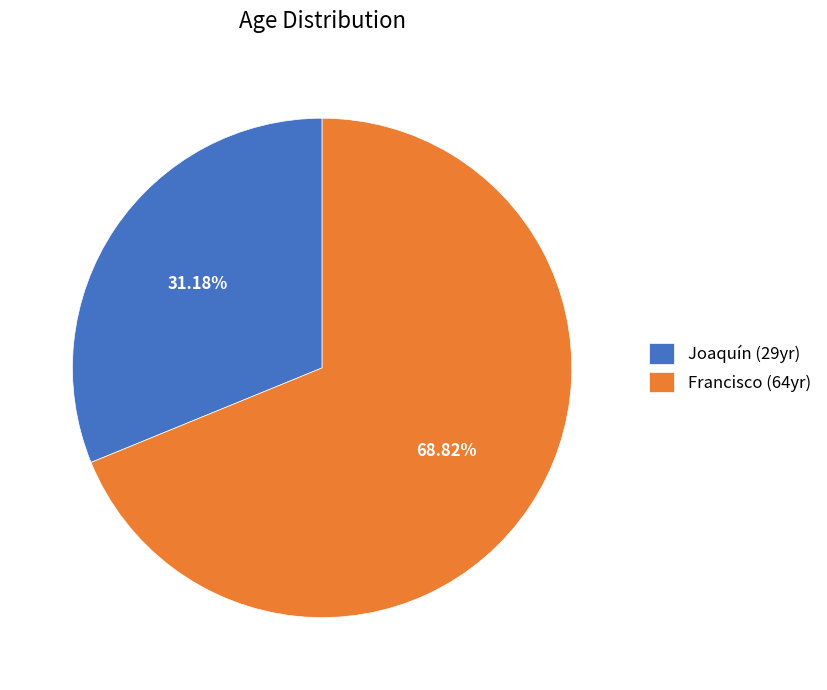

Do Francisco and Joaquín together represent more than half of the pie?

Yes